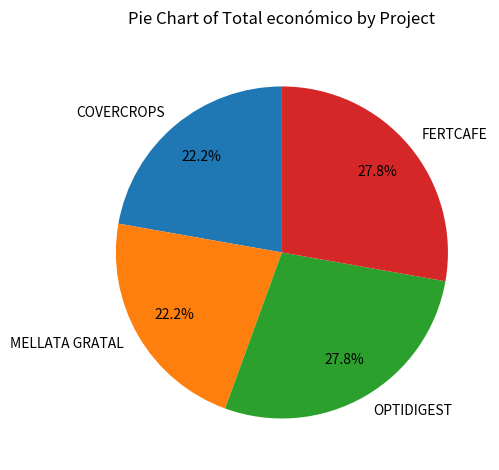

To the nearest percent, what percentage of the pie is MELLATA GRATAL?

22%